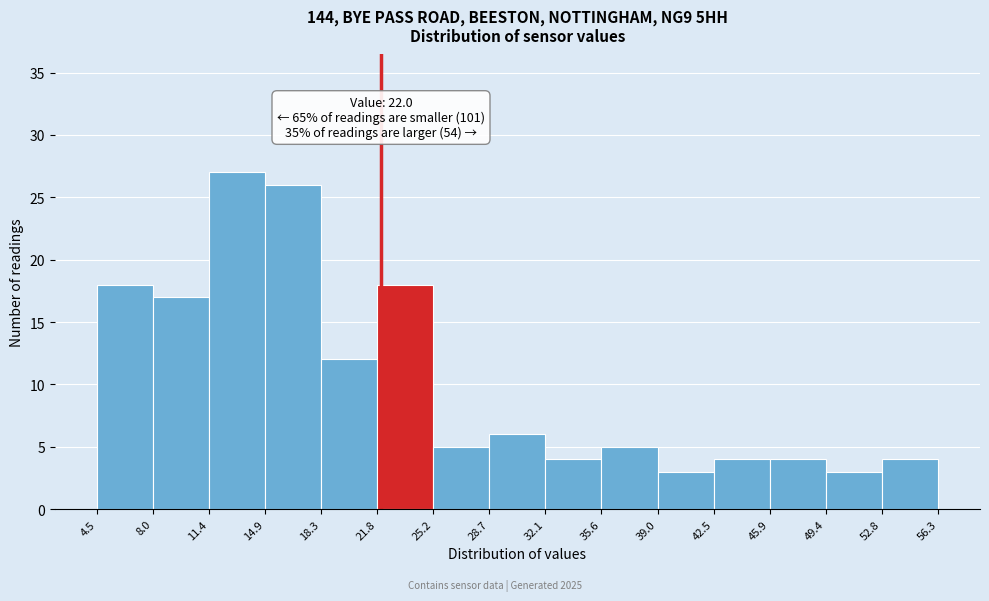

Which range on the x-axis has the tallest bar?

11.4 to 14.9